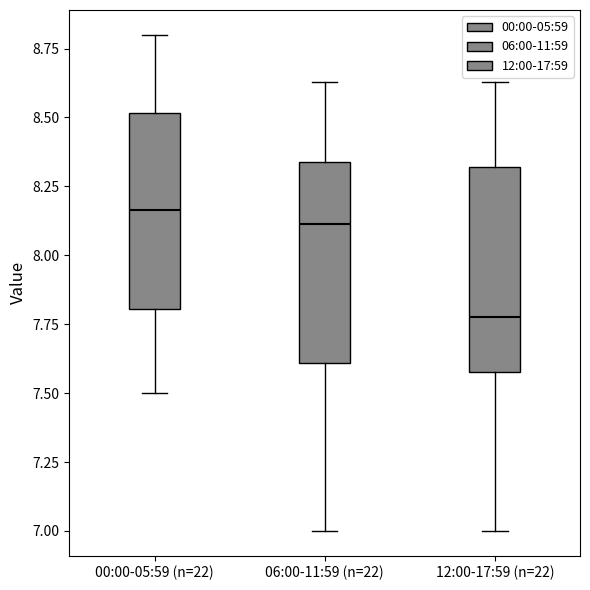

Reading left to right, read every box against the y-axis: the position of its median line, the range the box covers, and the ends of its whiskers. The values are not printed on the chart, so give them approximately, as read against the axis.

00:00-05:59 (n=22): median 8.15, box 7.80 to 8.50, whiskers 7.50 to 8.80
06:00-11:59 (n=22): median 8.10, box 7.60 to 8.35, whiskers 7.00 to 8.65
12:00-17:59 (n=22): median 7.80, box 7.60 to 8.30, whiskers 7.00 to 8.65